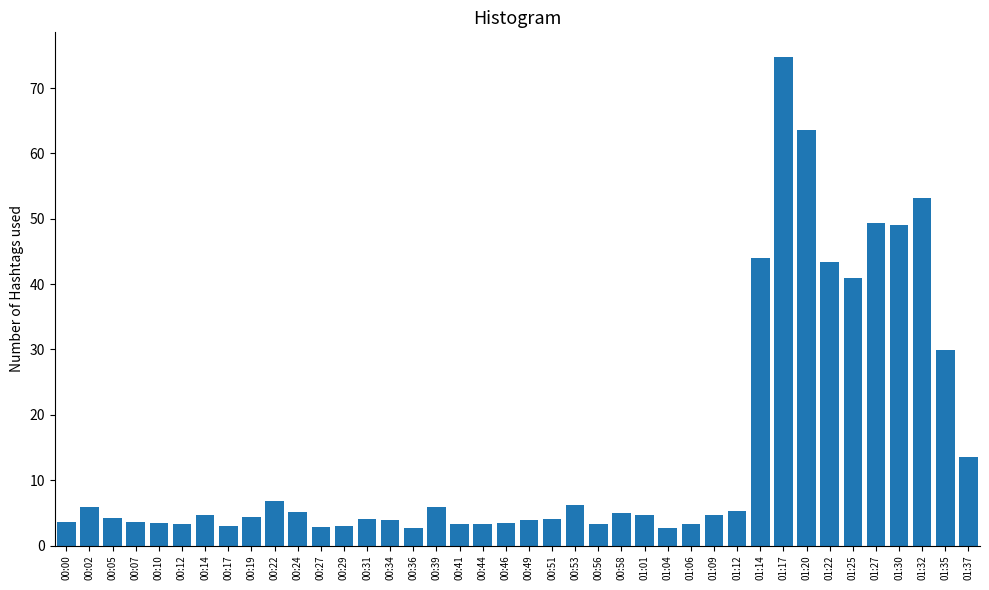

How many series are shown in this chart?

1